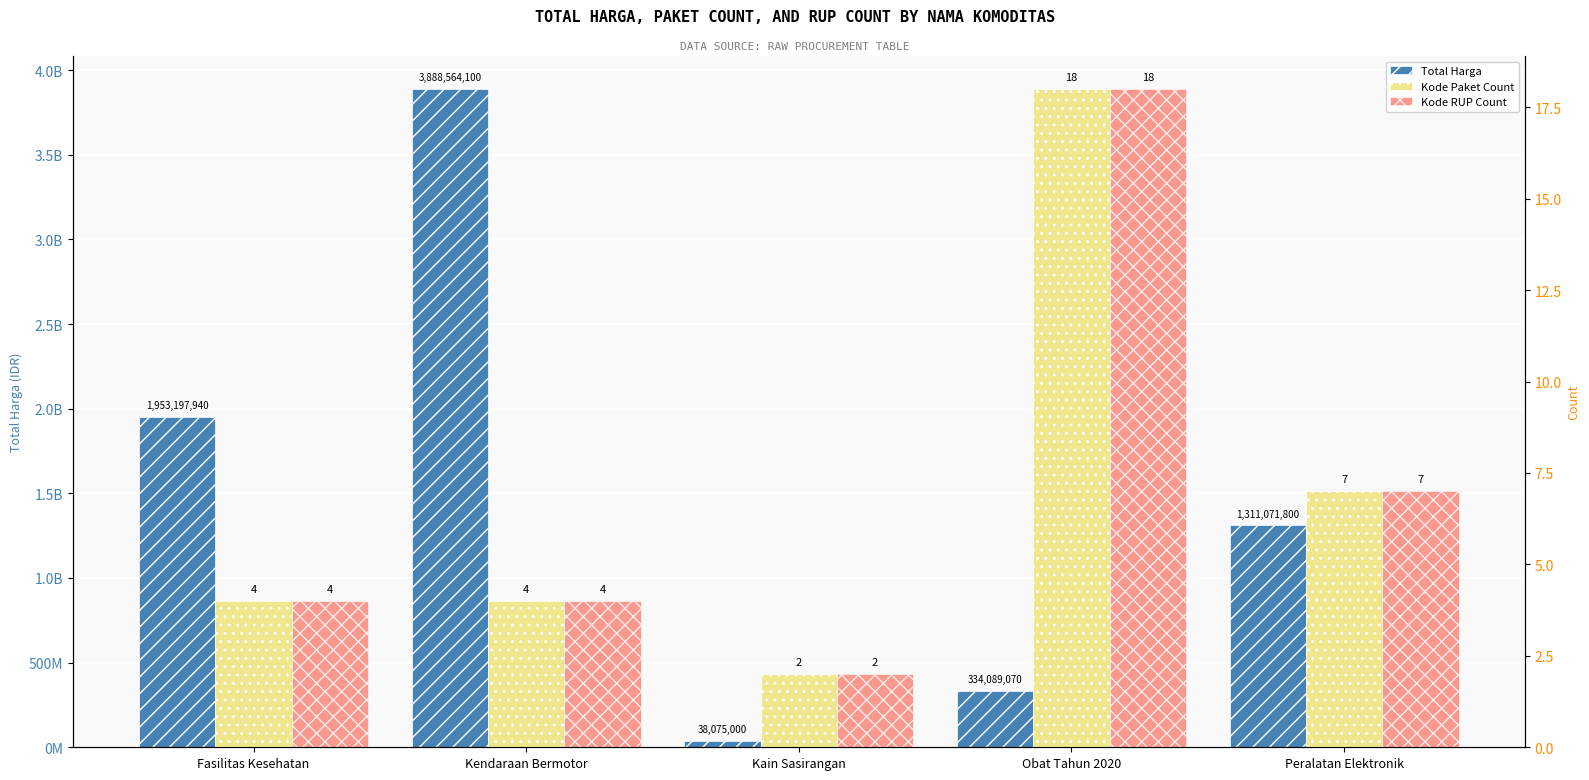

Is the value of Kode Paket Count at Obat Tahun 2020 greater than the value of Total Harga at Kain Sasirangan?

No